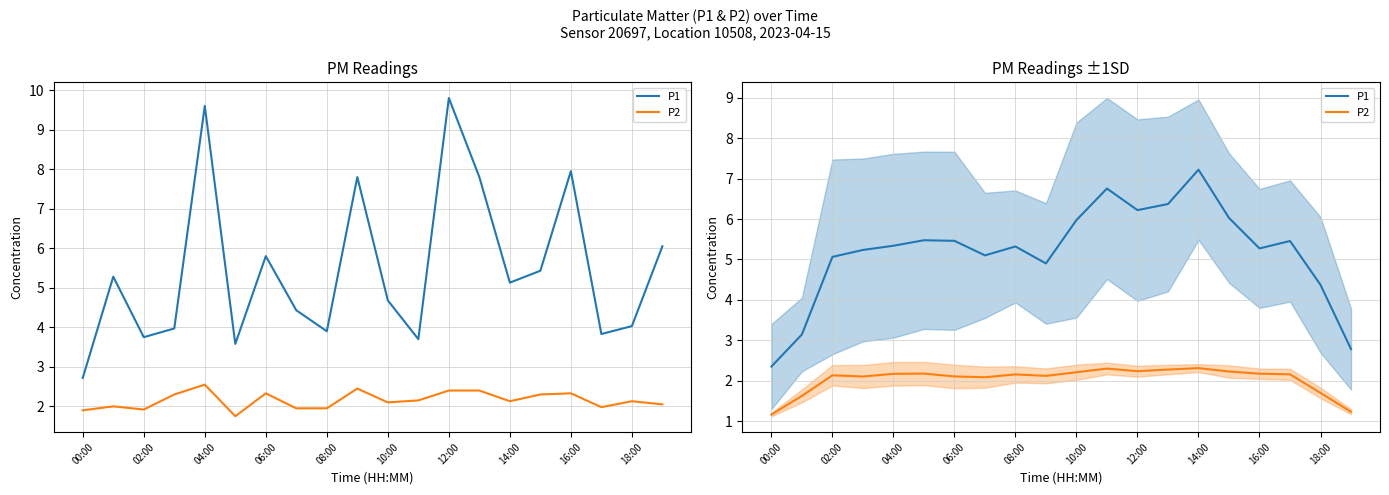

How many values in the P1 series exceed 5?

15